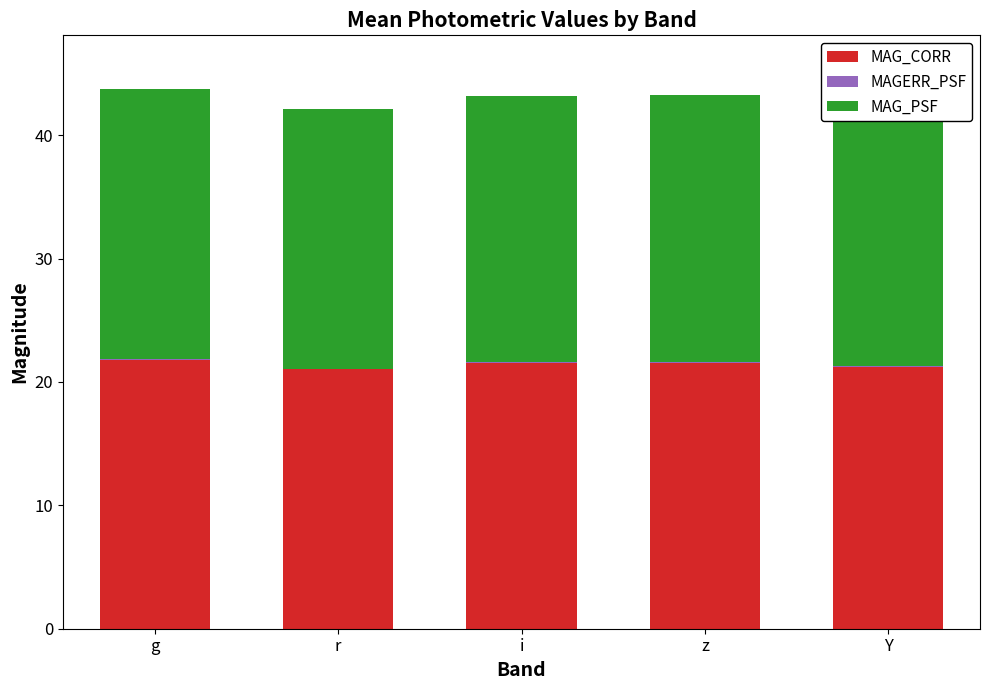

Does the chart contain stacked bars?

Yes